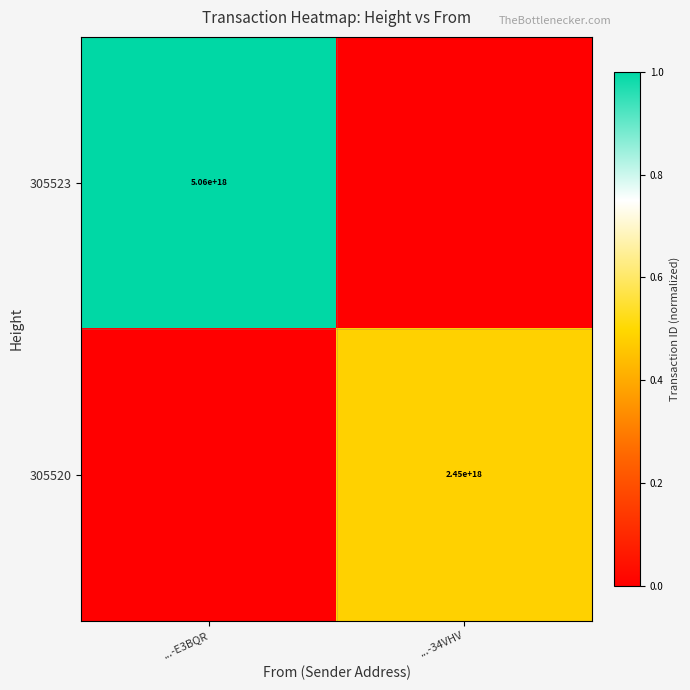

The value of 305520 at ...-34VHV is 1529488171875673344. True or false?

False